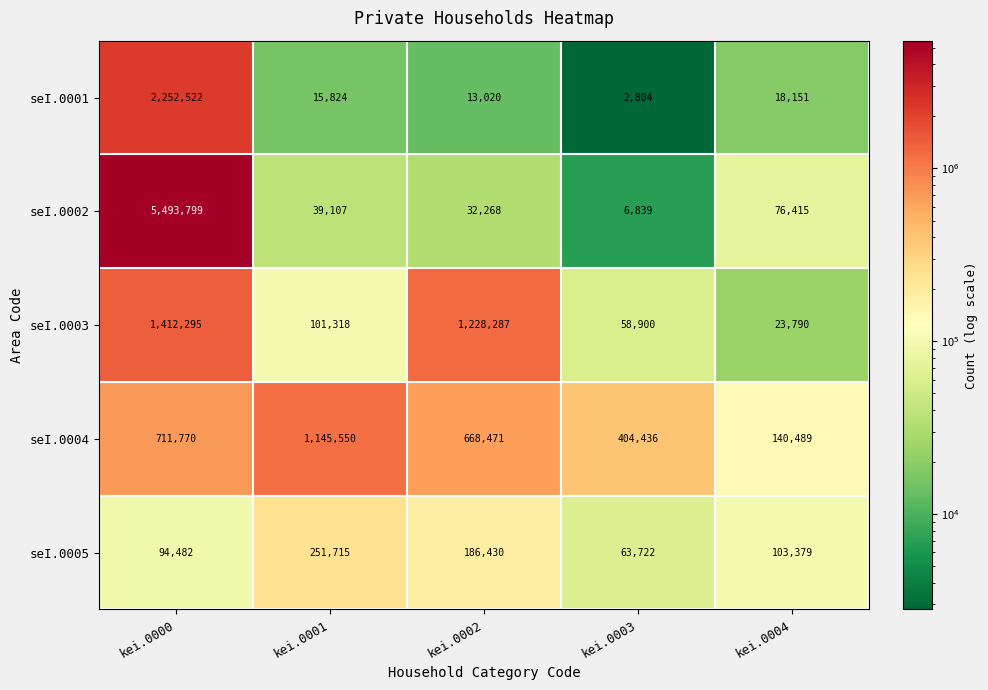

How many data points in seI.0003 are less than 101318?

2